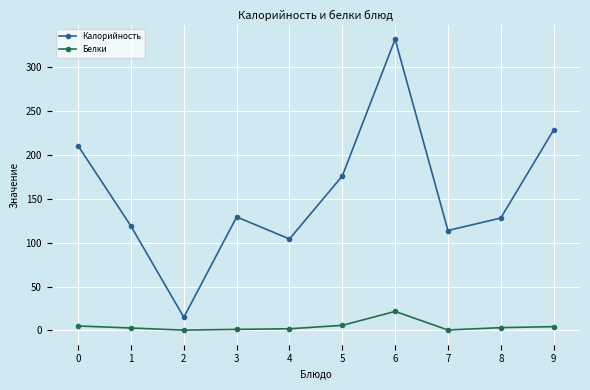

What are all the series names shown in the legend?

Калорийность, Белки